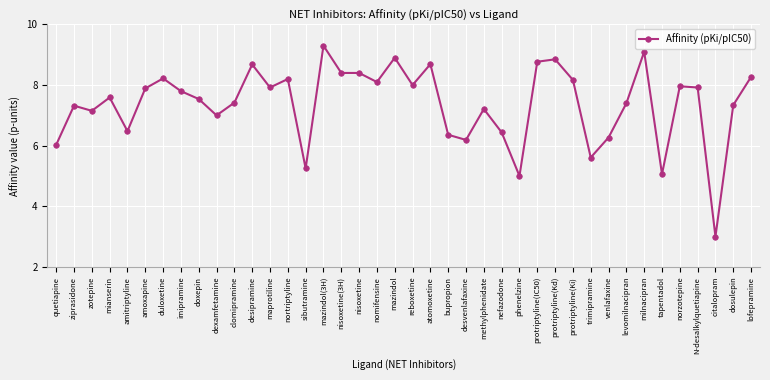

At which category does the data reach its first local valley?

zotepine